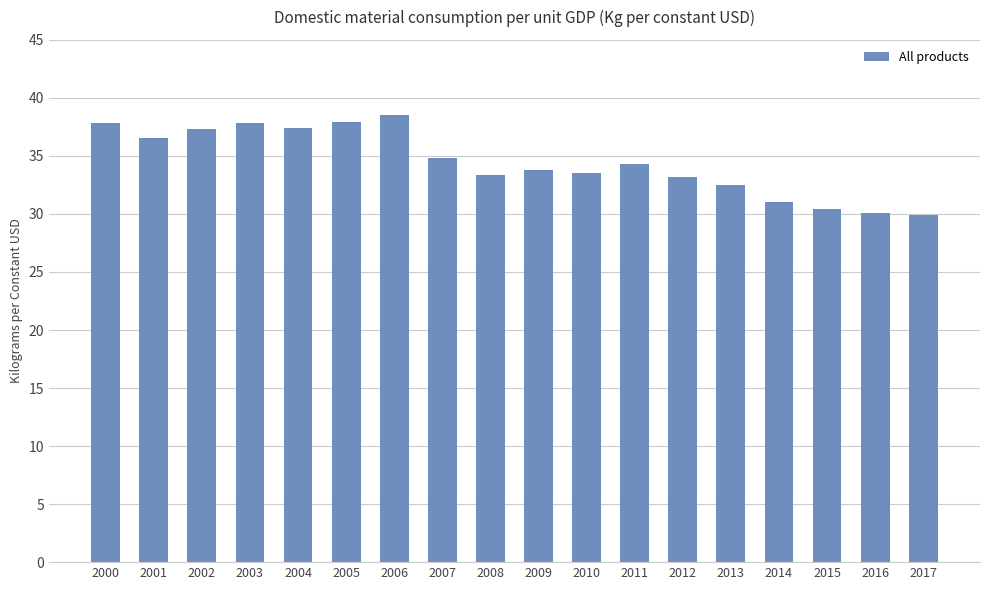

Which label corresponds to the largest value in the chart?

2006